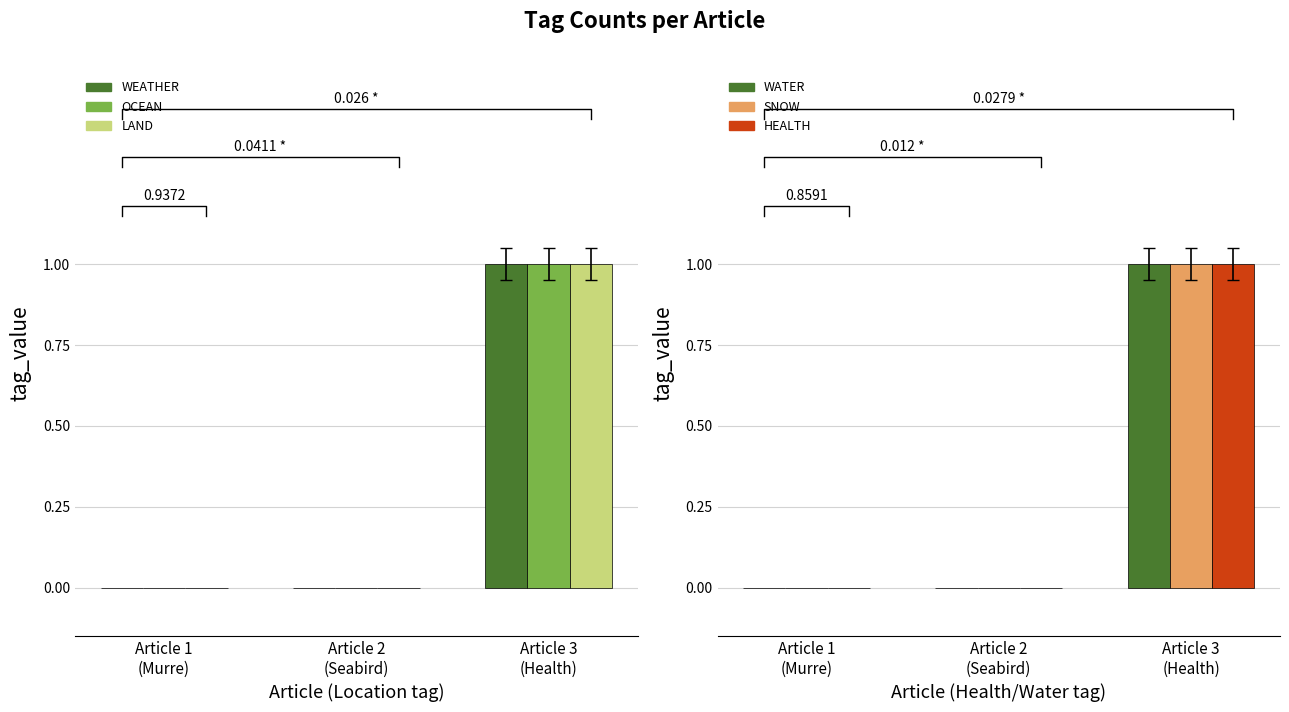

What is the label of the 2nd bar from the right?

Article 2
(Seabird)